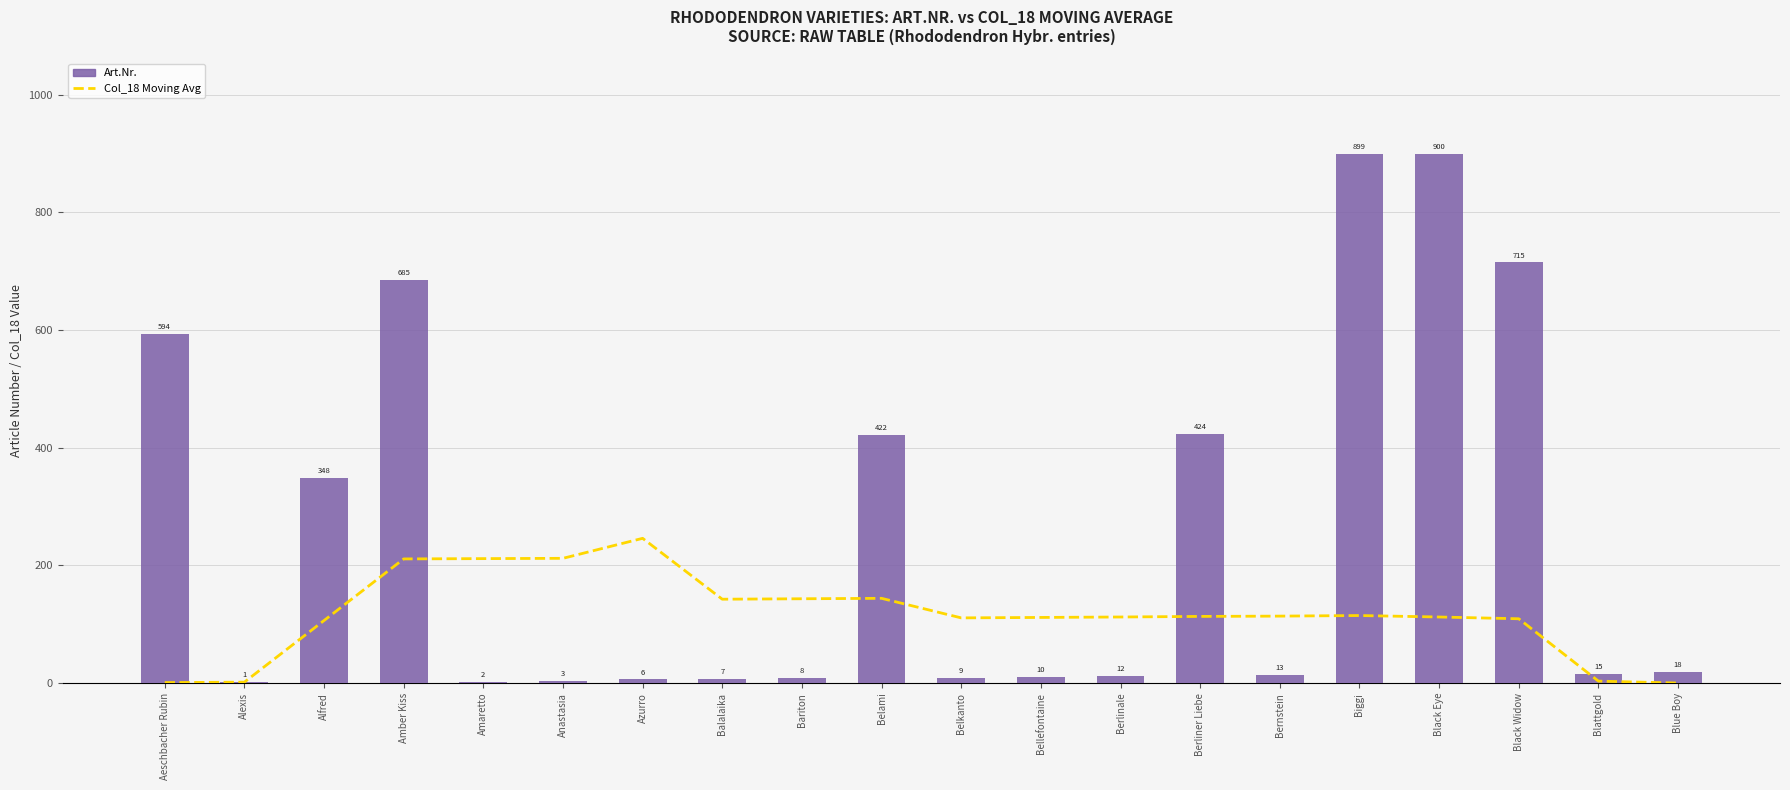

At how many categories does at least one series exceed 92?

17